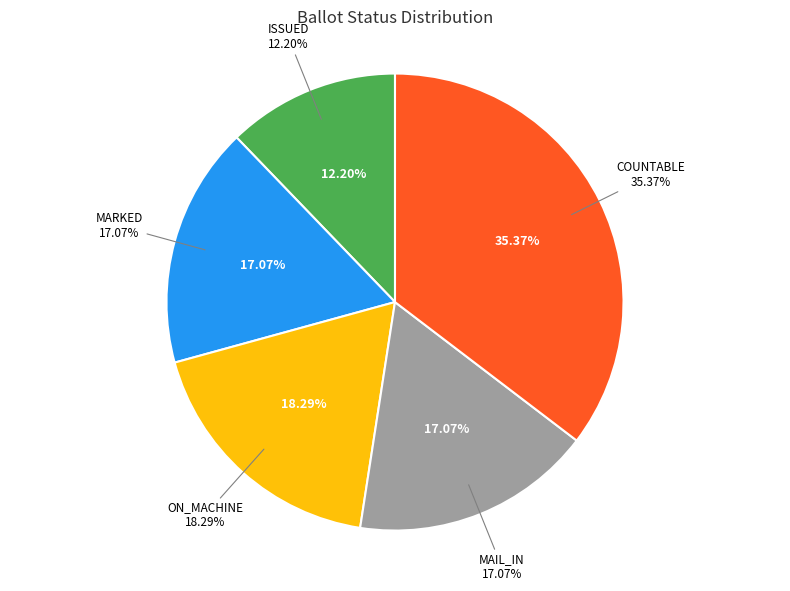

Is it true that MARKED is 32% of the pie?

False